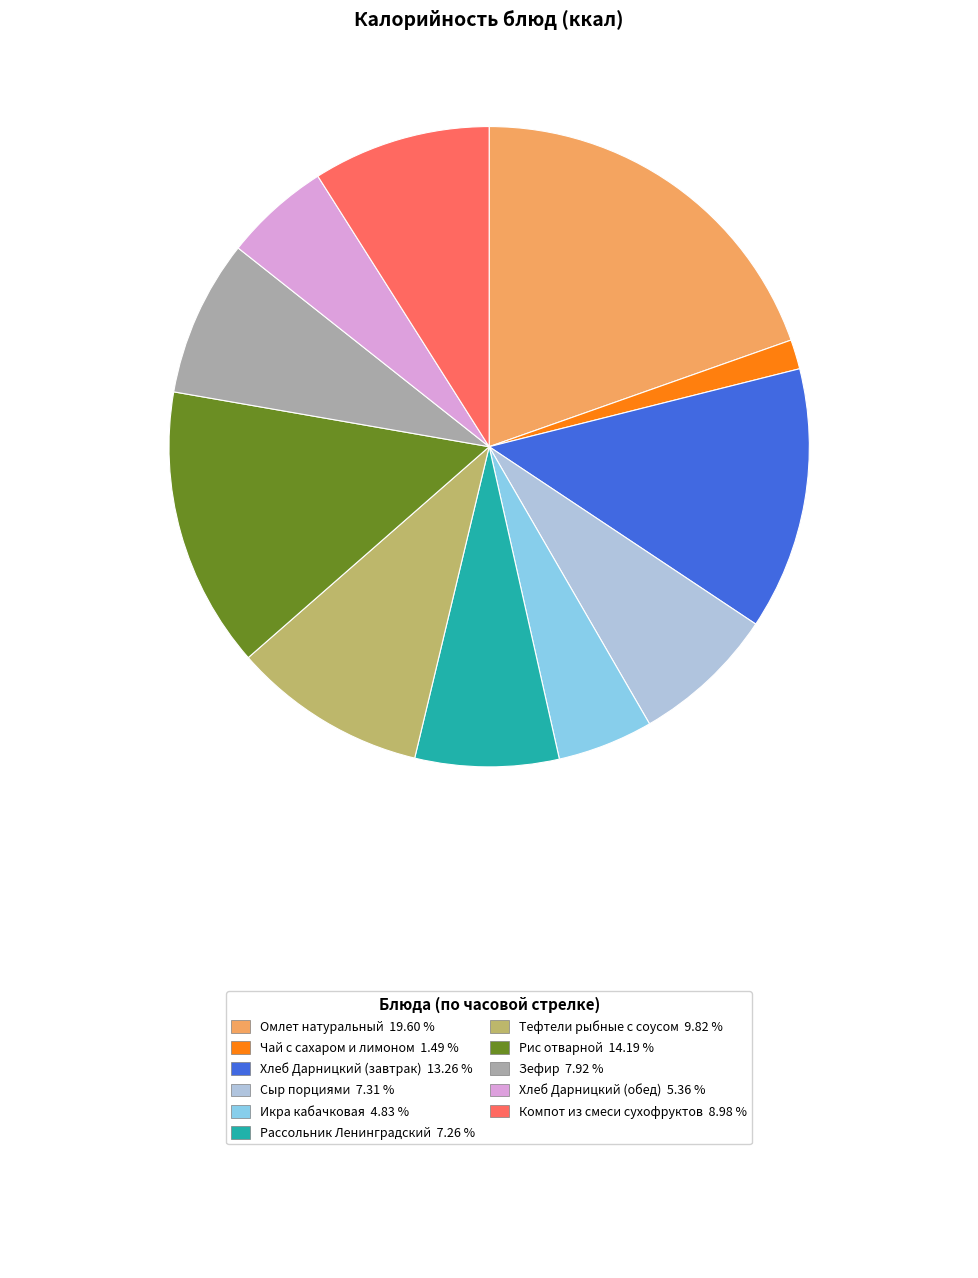

Is there a majority slice in this chart?

No